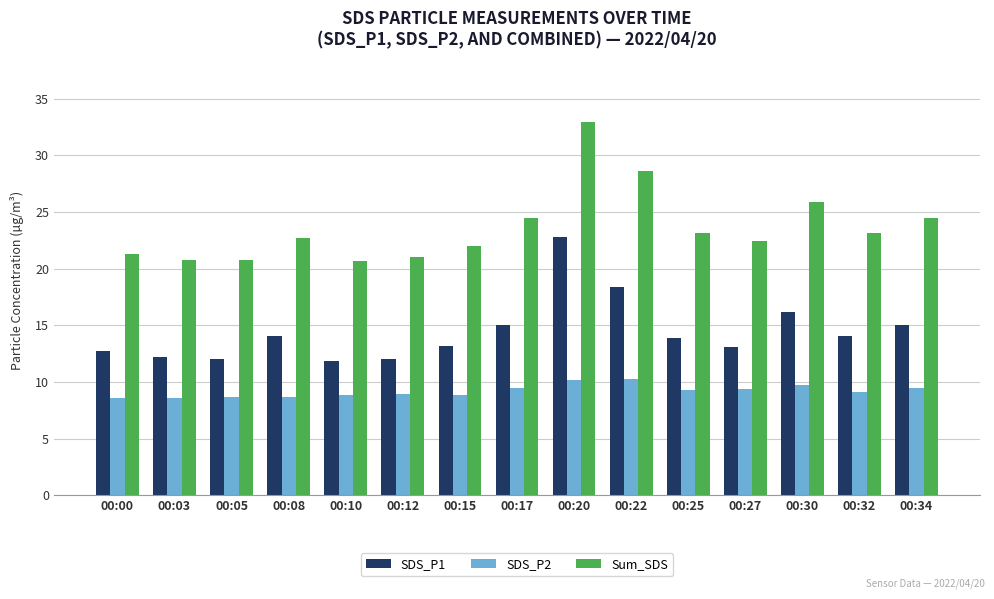

How many bars are there in total?

45